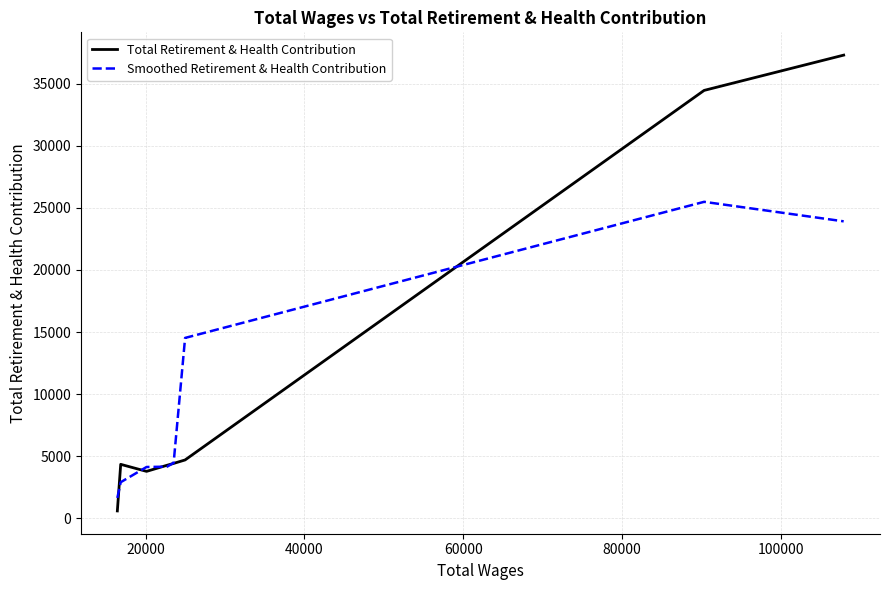

Rank the series by their maximum value, from lowest to highest.

Smoothed Retirement & Health Contribution, Total Retirement & Health Contribution